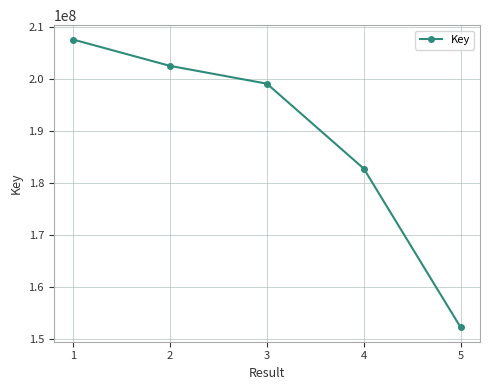

At which category does the chart reach its minimum across all series?

5